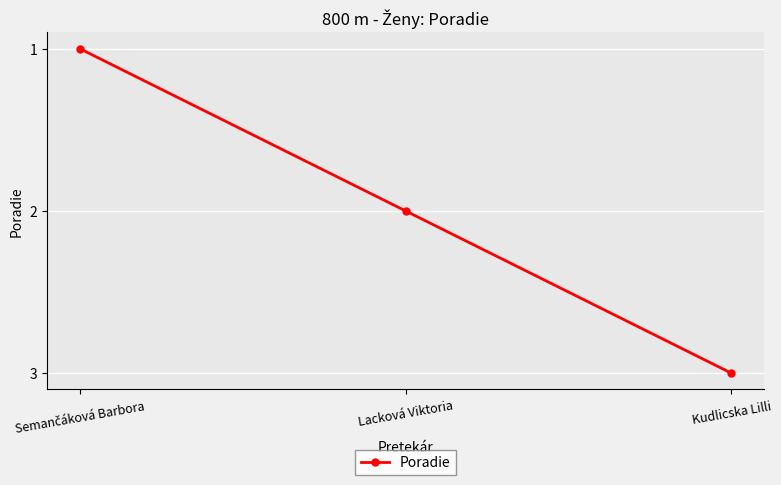

The value at Lacková Viktoria is 1. True or false?

False